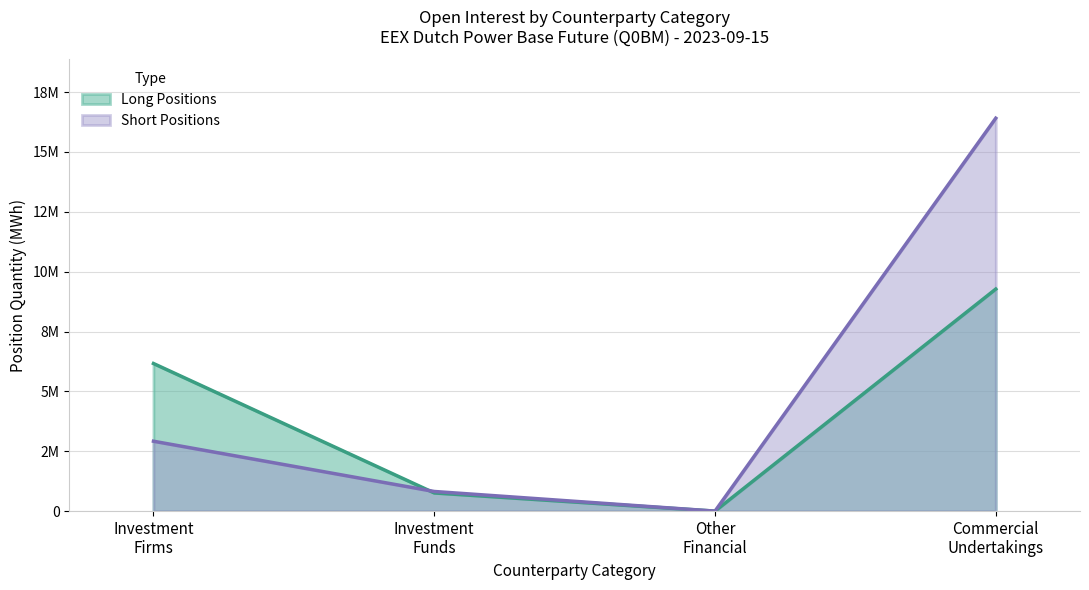

True or false: Short Positions and Long Positions intersect in this chart.

True